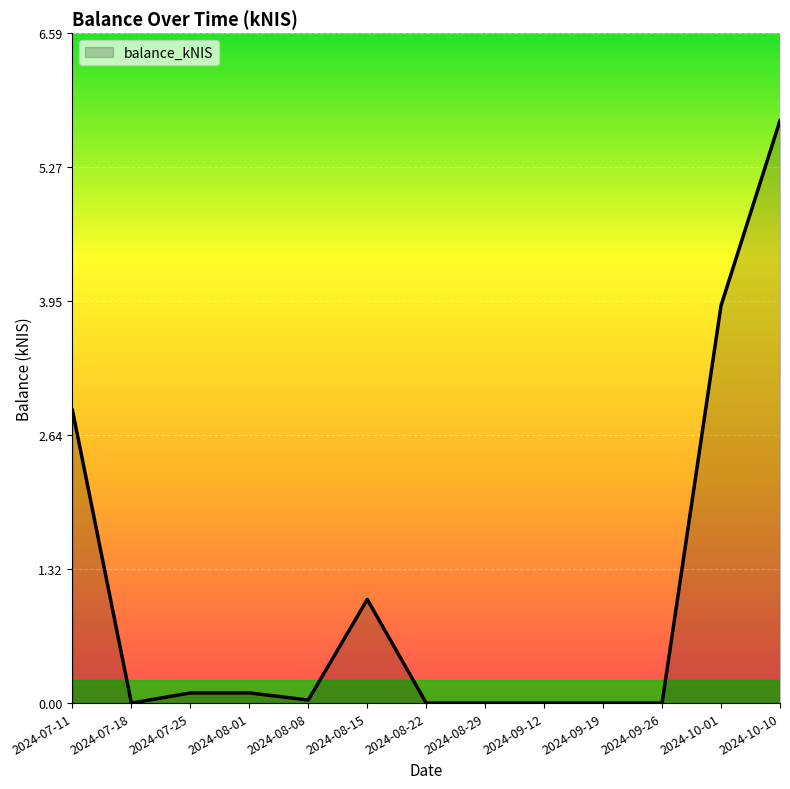

Is it true that the value at 2024-09-19 is -3.7?

False